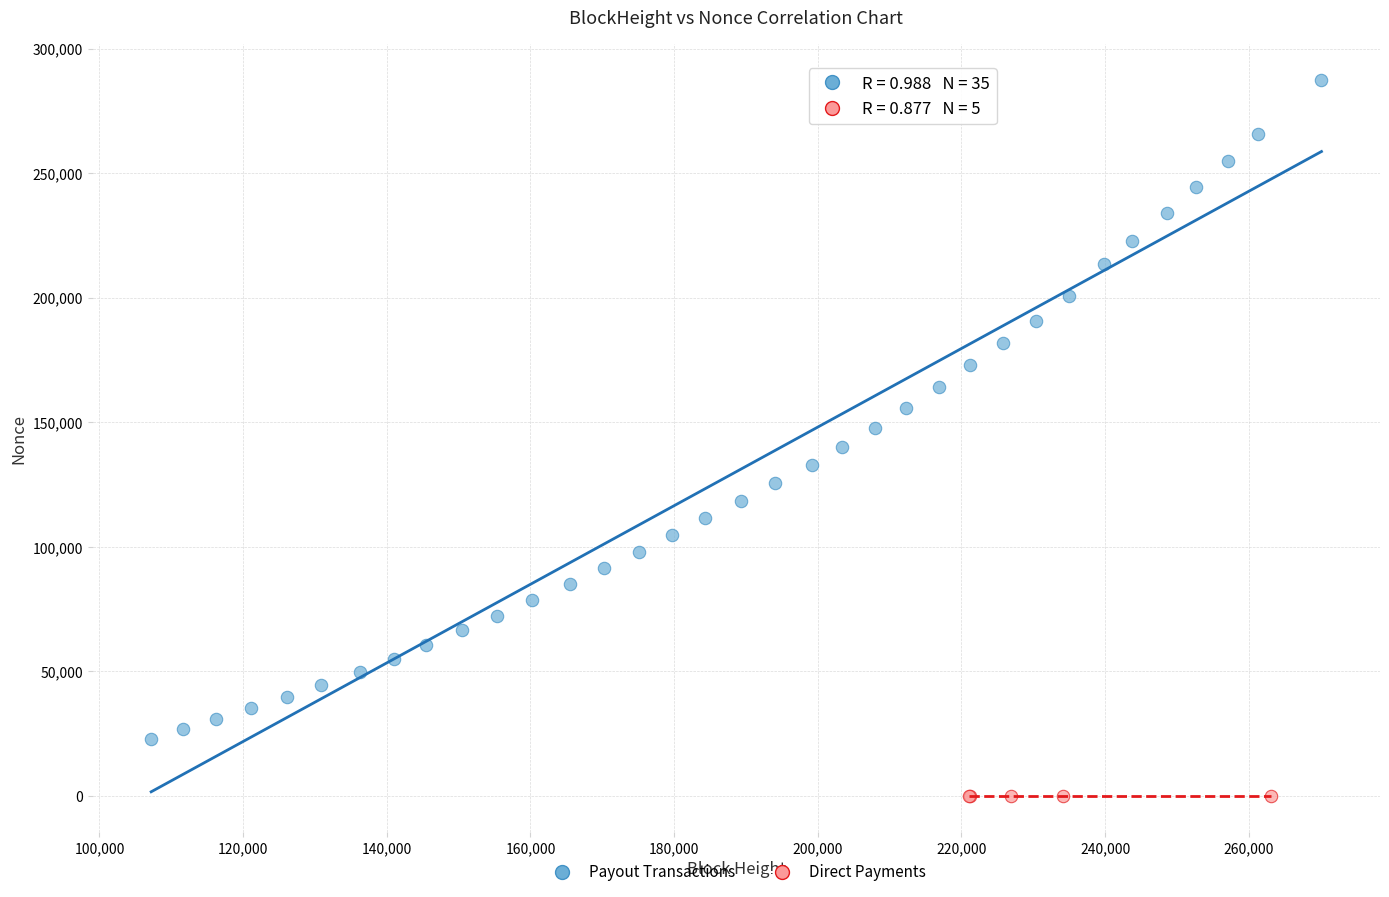

What are all the series names shown in the legend?

Payout Transactions, Direct Payments